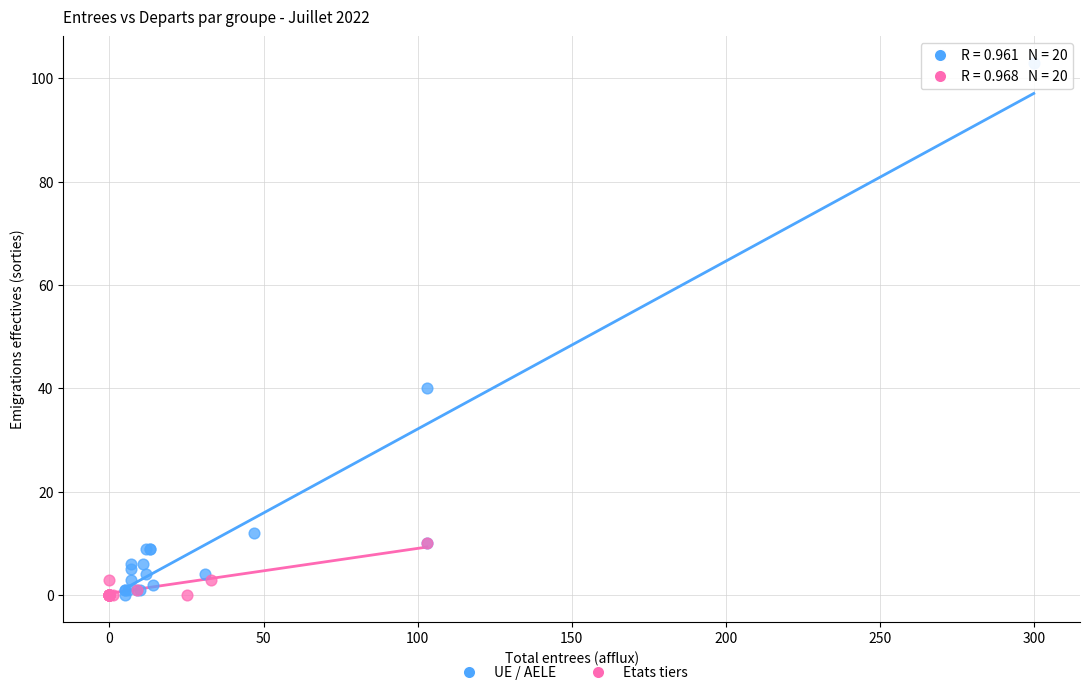

What are all the series names shown in the legend?

UE / AELE, Etats tiers